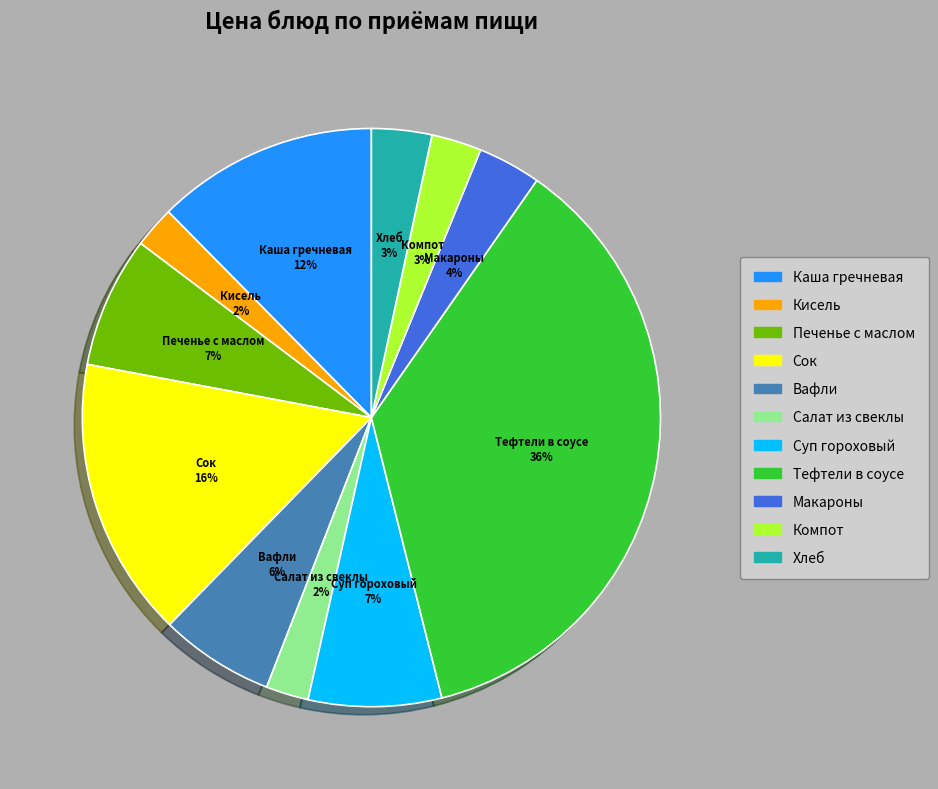

Count the number of slices in the pie.

11